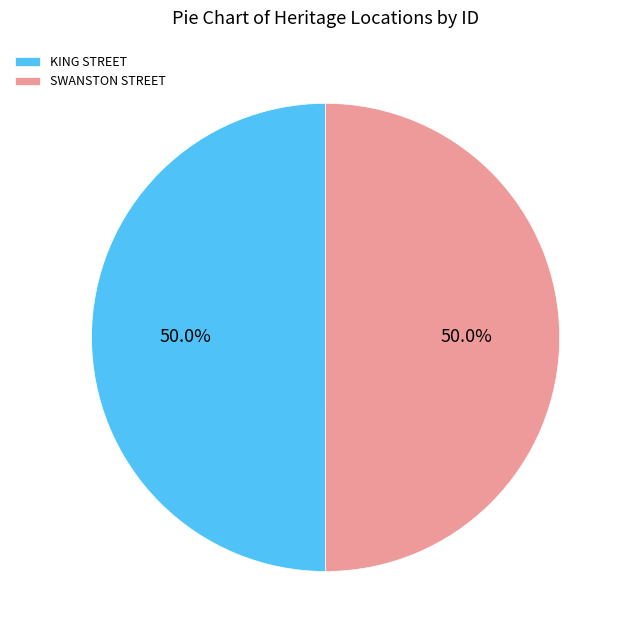

To the nearest percent, what is the average slice percentage?

50%